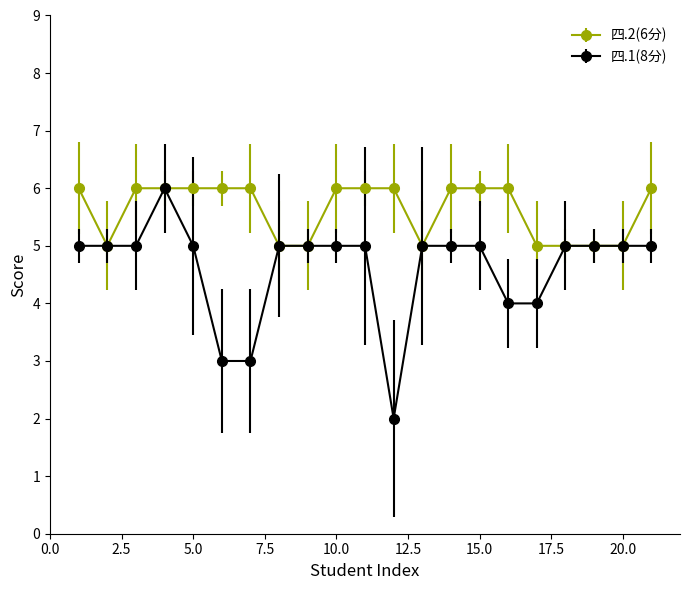

Which series has the largest total across all categories?

四.2(6分)